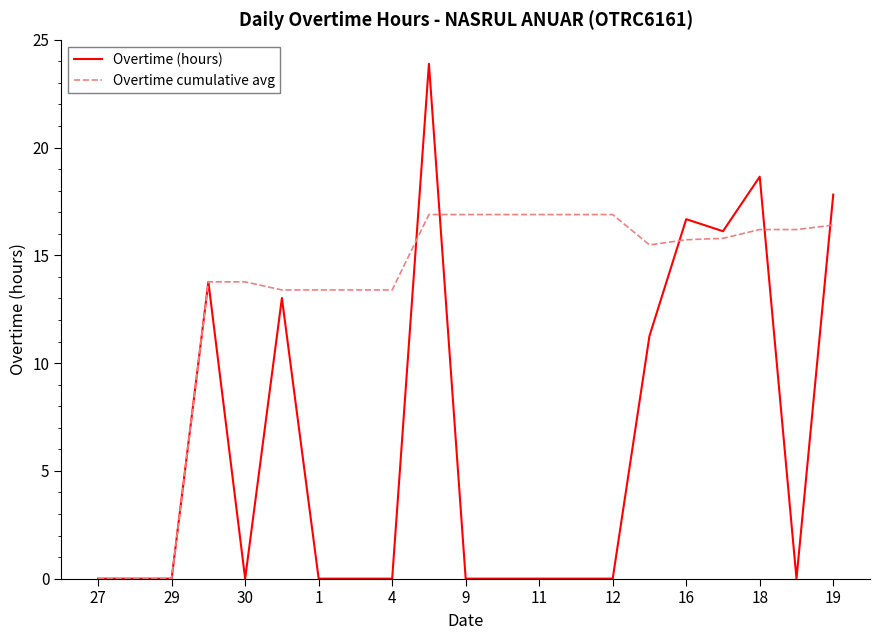

At how many categories does at least one series exceed 17?

3